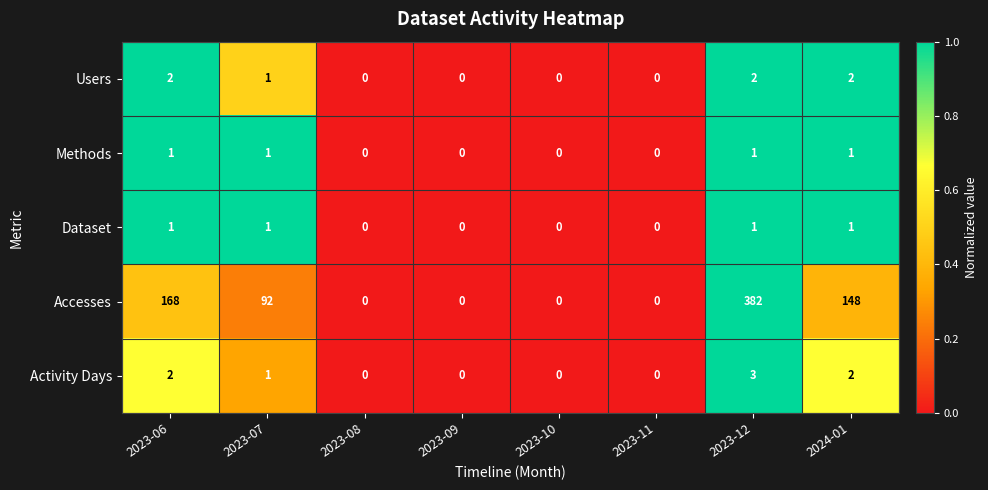

True or false: Accesses has a value of 250 at 2023-09.

False